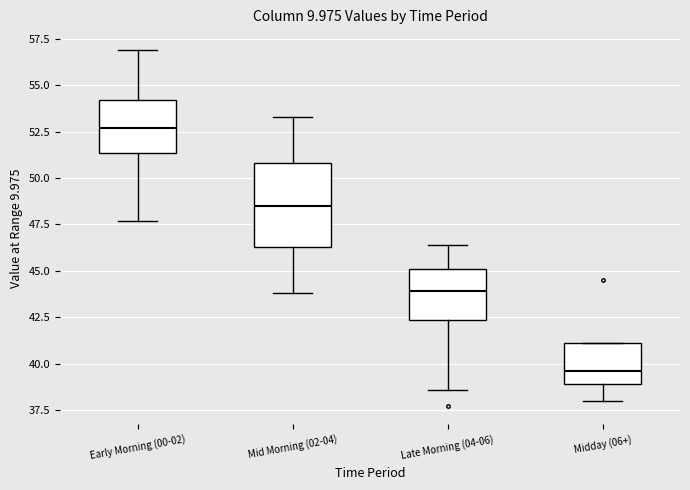

Which box's median line is the highest?

Early Morning (00-02)